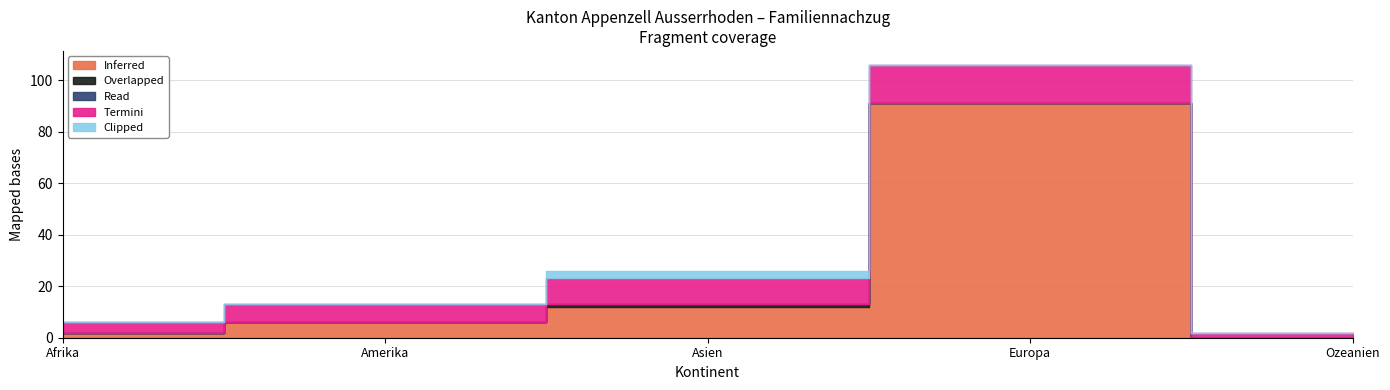

What is the label of the 2nd point from the left?

Amerika